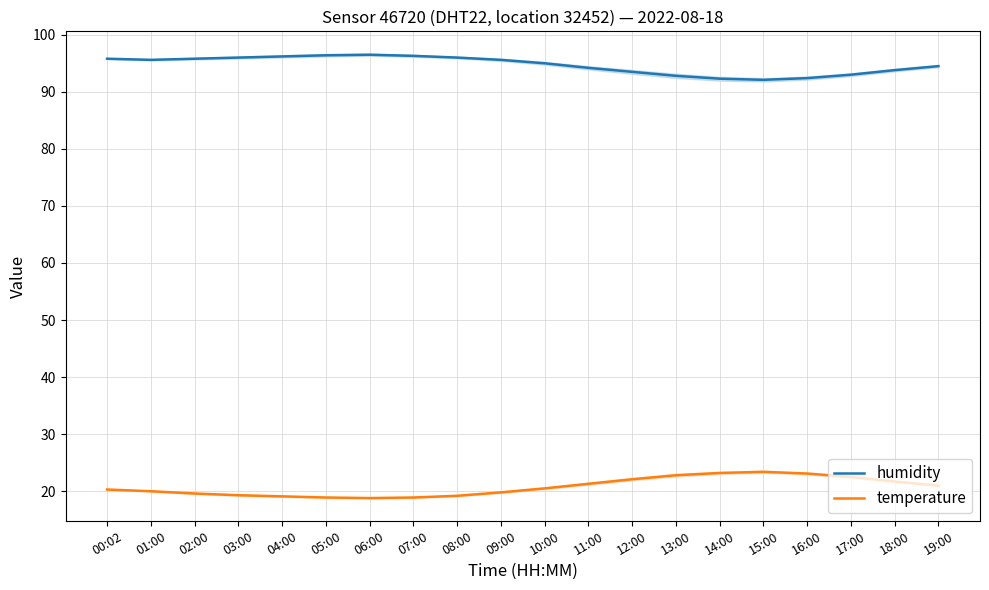

True or false: humidity and temperature intersect in this chart.

False